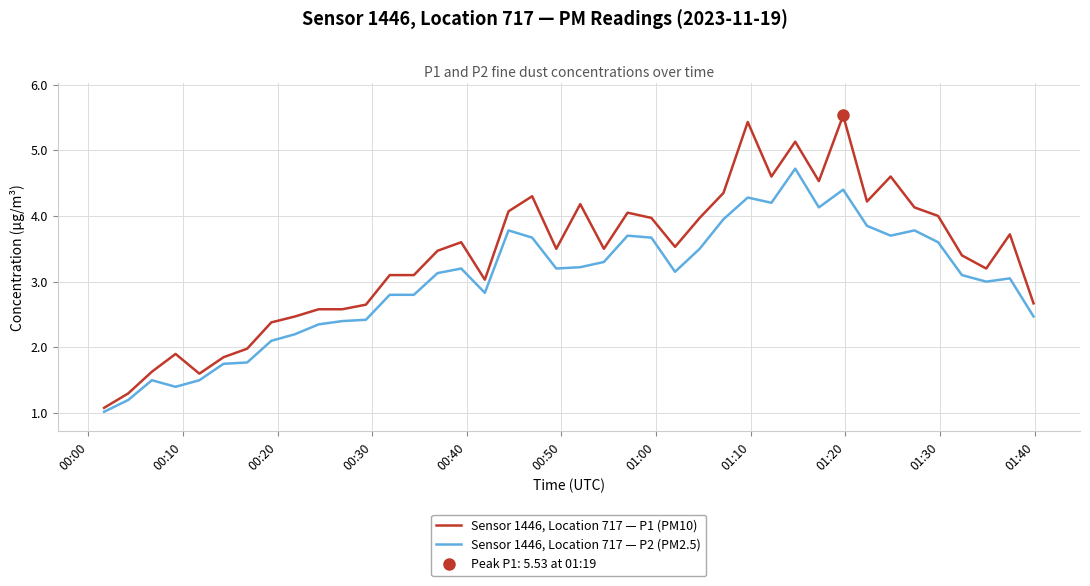

What is the minimum value shown in the chart?

1.0